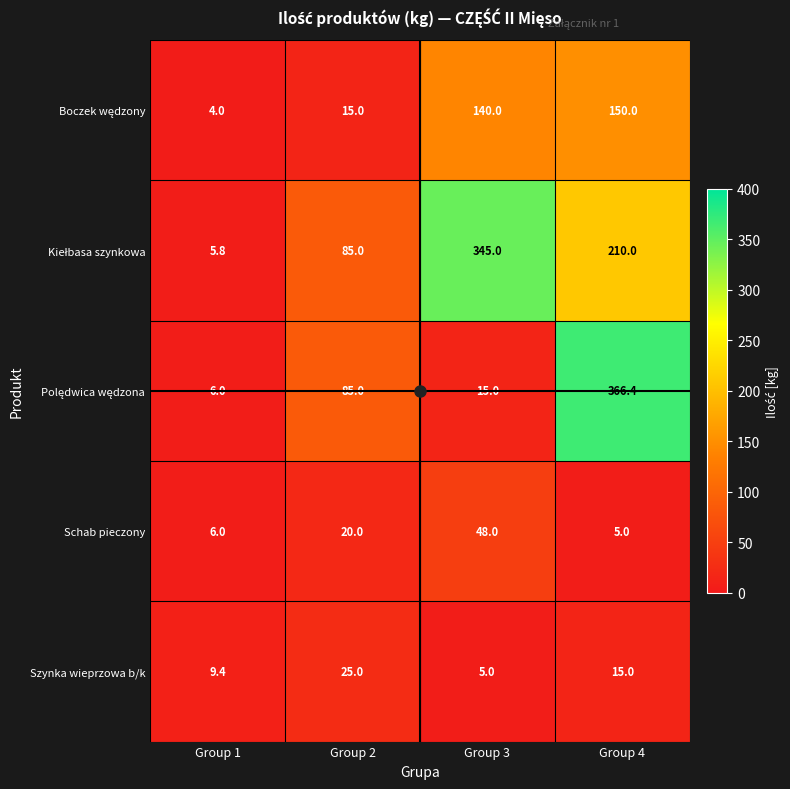

At how many categories does at least one series exceed 153?

2